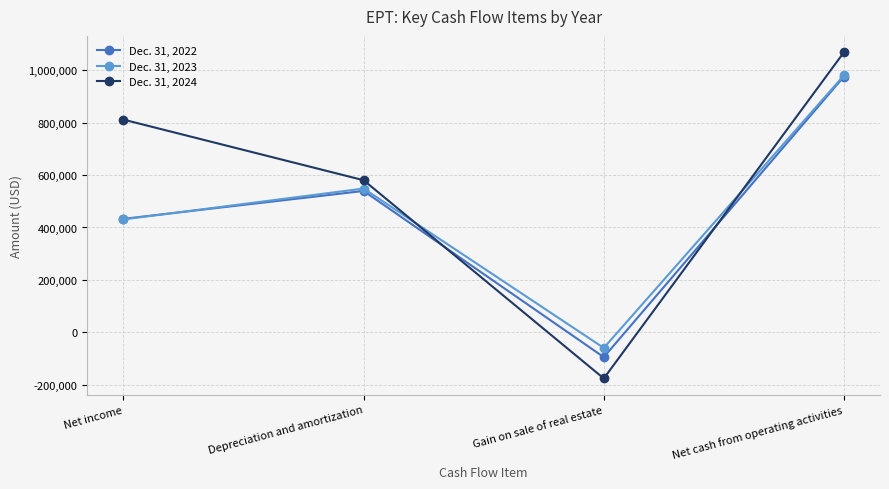

Between Net income and Depreciation and amortization, which series saw the biggest shift?

Dec. 31, 2024